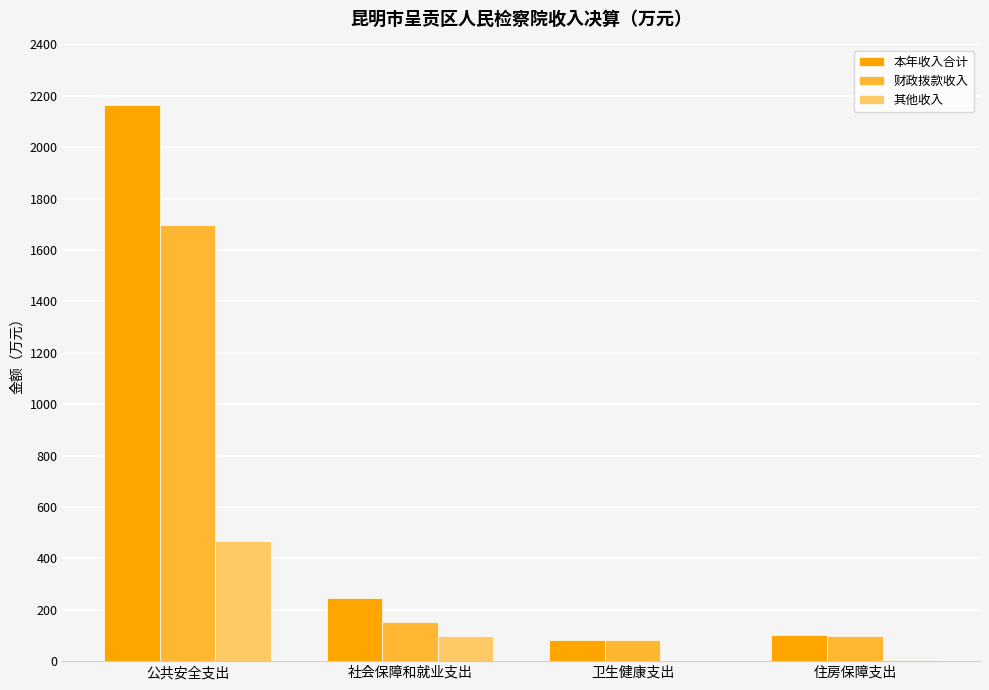

Which series changed the most between 公共安全支出 and 社会保障和就业支出?

本年收入合计